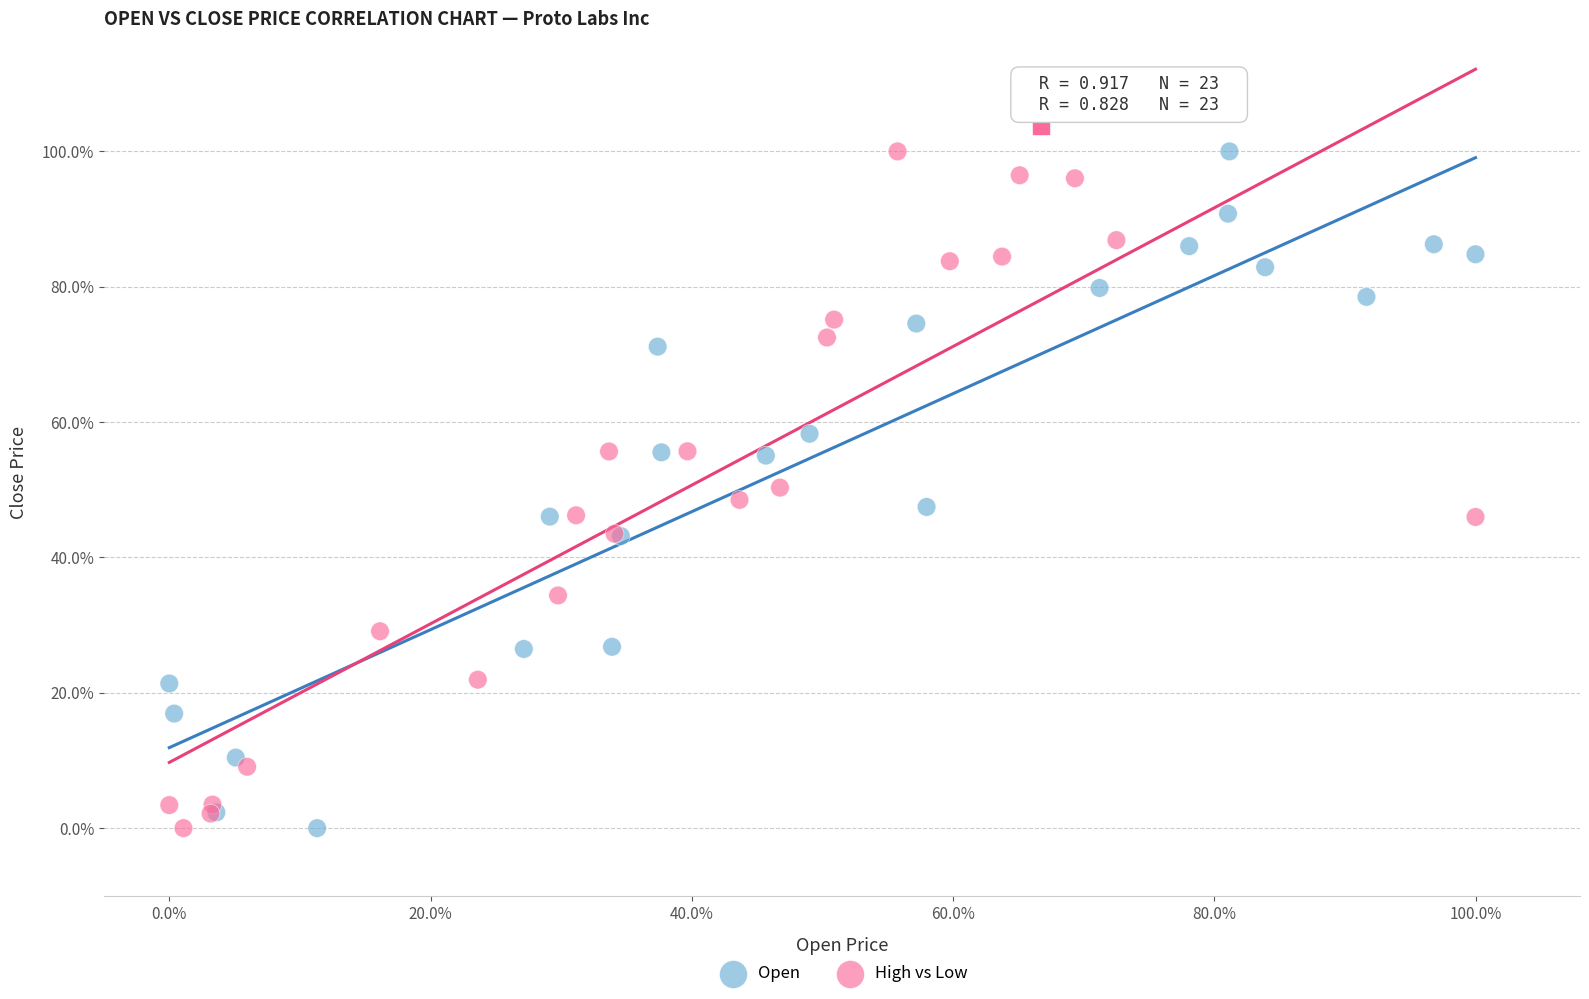

What are all the series names shown in the legend?

Open, High vs Low